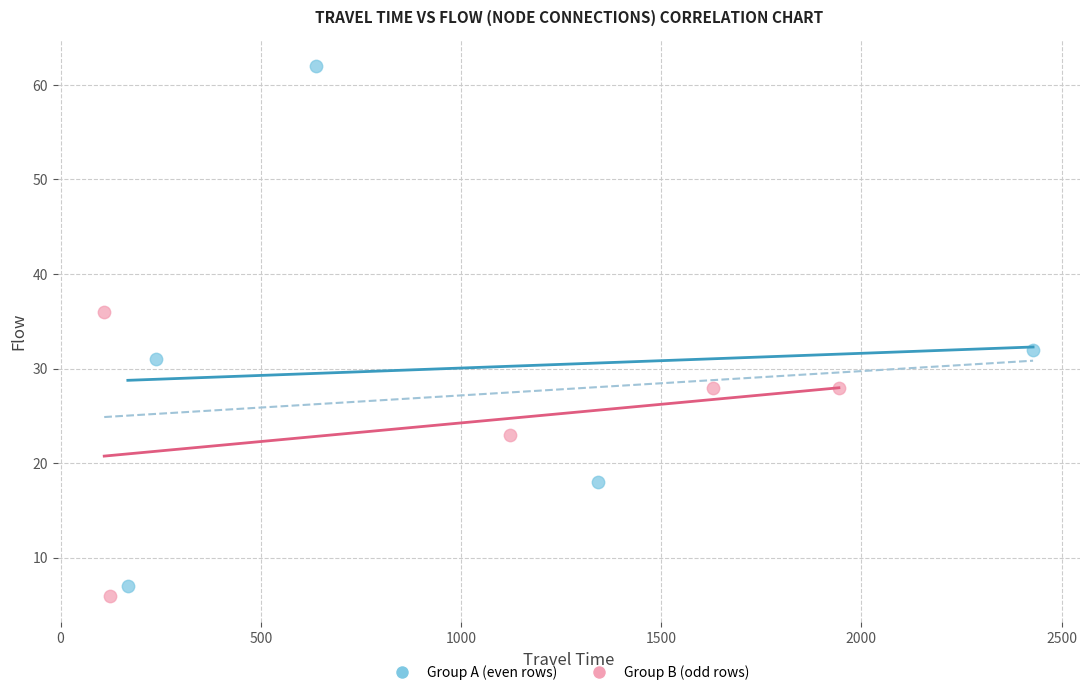

Which series reaches the minimum Y coordinate?

Group B (odd rows)